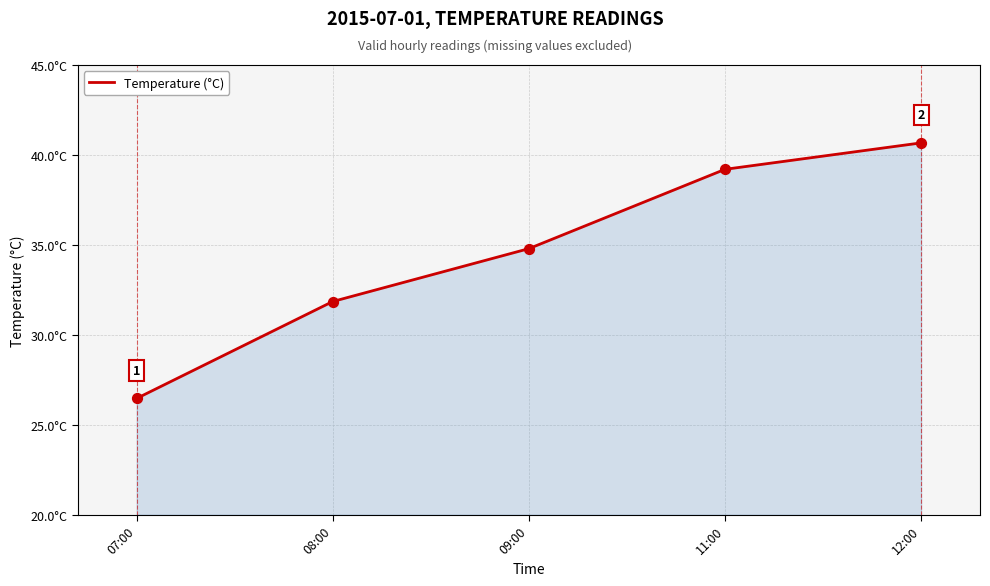

Which has a higher value, 12:00 or 07:00?

12:00